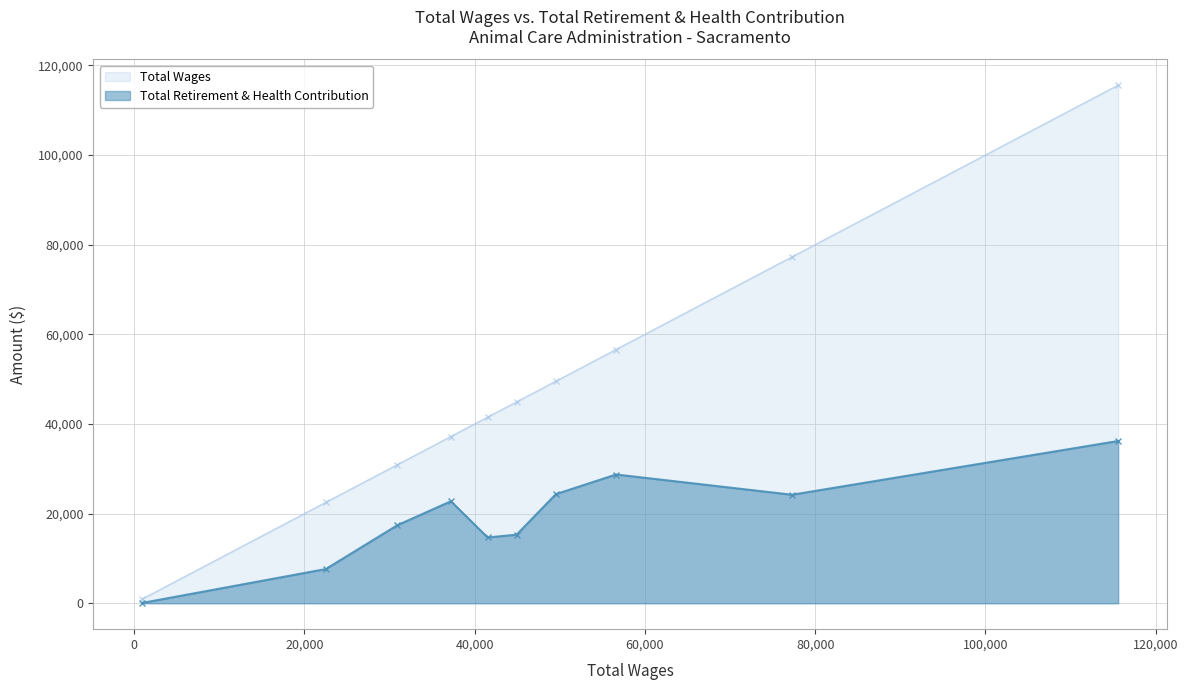

What is the maximum value shown in the chart?

115583